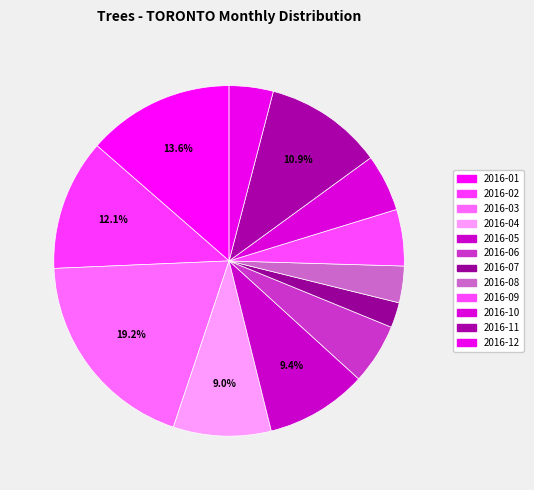

To the nearest percent, what is the difference between the largest and smallest slice percentages?

17%